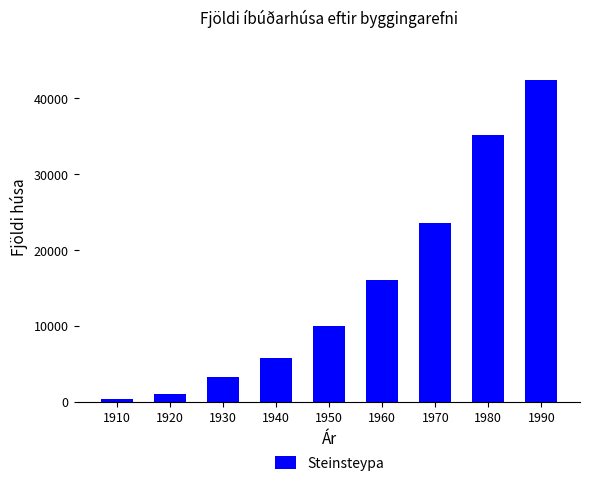

Reading right to left, extract all data points from this chart.

42405	35115	23621	16114	10016	5796	3294	1057	371